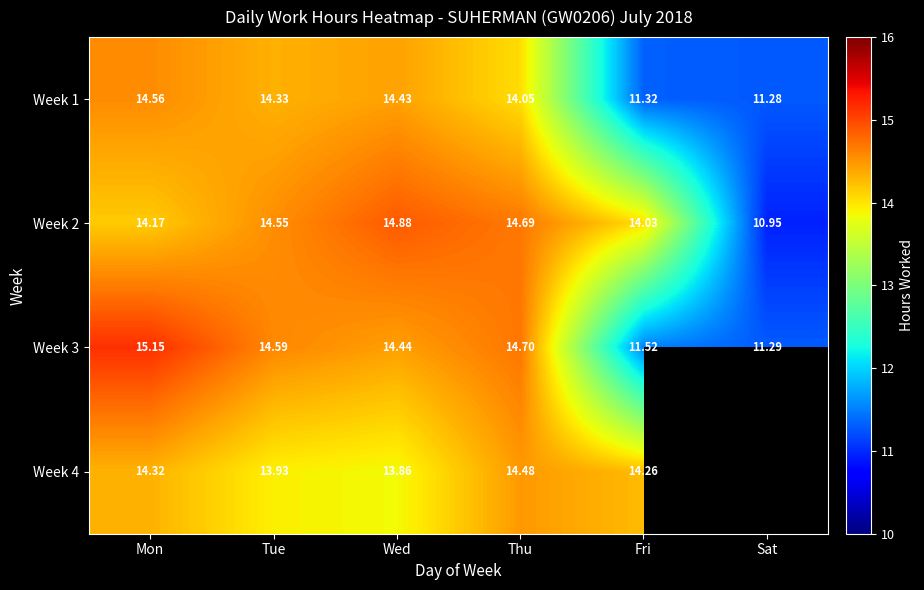

At which category does the chart reach its minimum across all series?

Sat